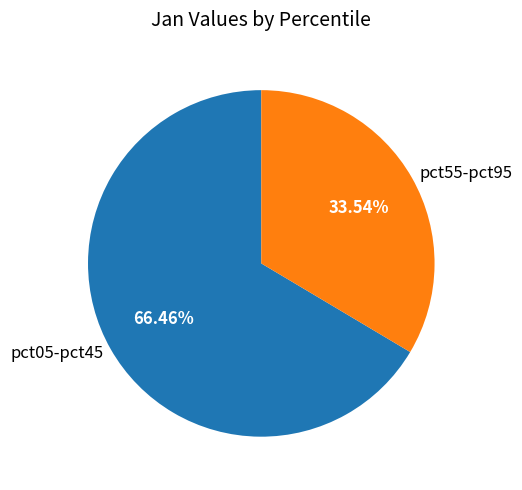

To the nearest percent, what is the average slice percentage?

50%